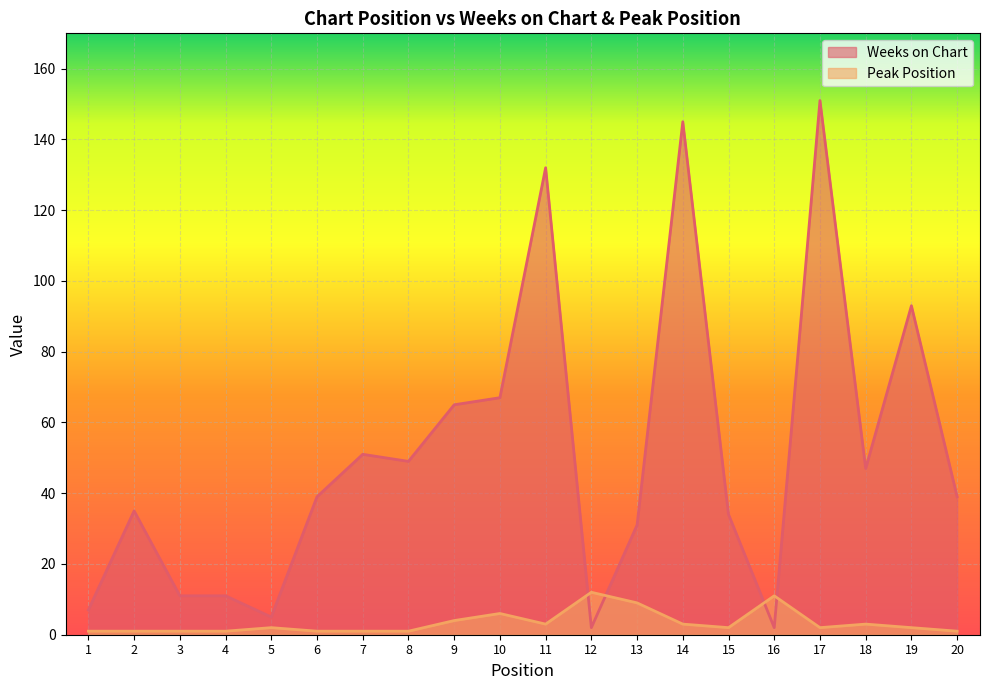

Between 2 and 6, which series saw the biggest shift?

Weeks on Chart